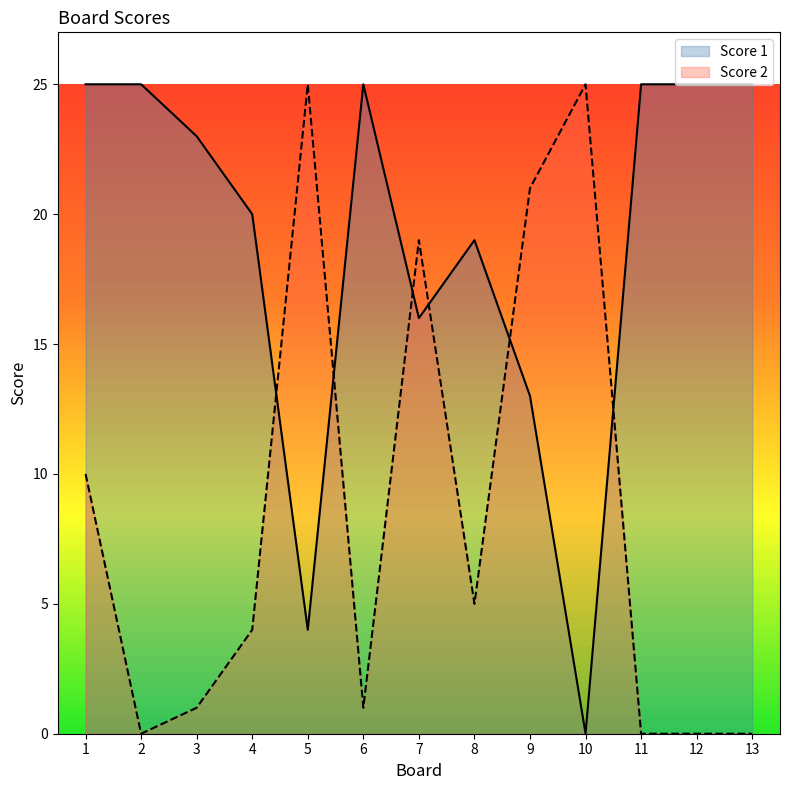

List the series in order of their overall mean, lowest first.

Score 2, Score 1